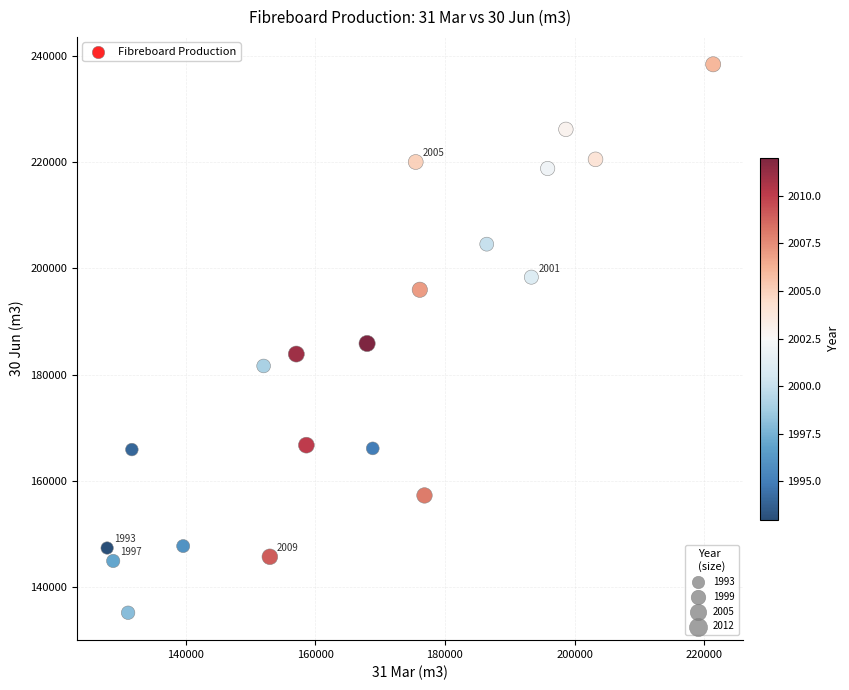

What is the range of X values (max minus min)?

93515.6